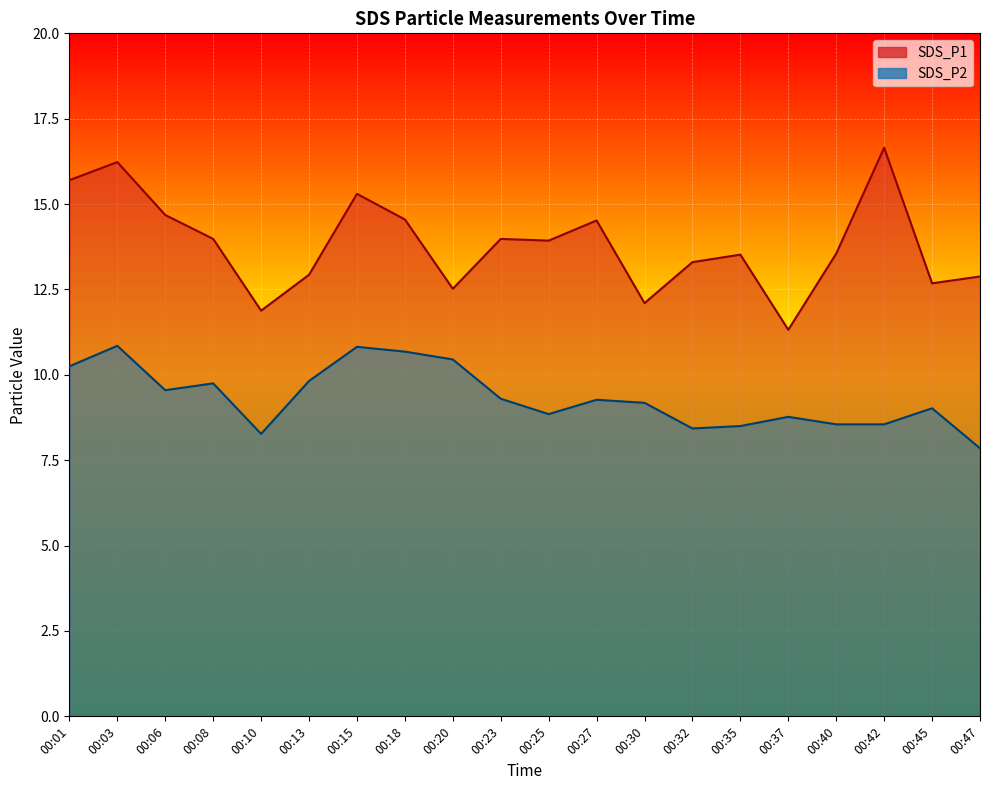

At which category is the sum across all series the highest?

00:03